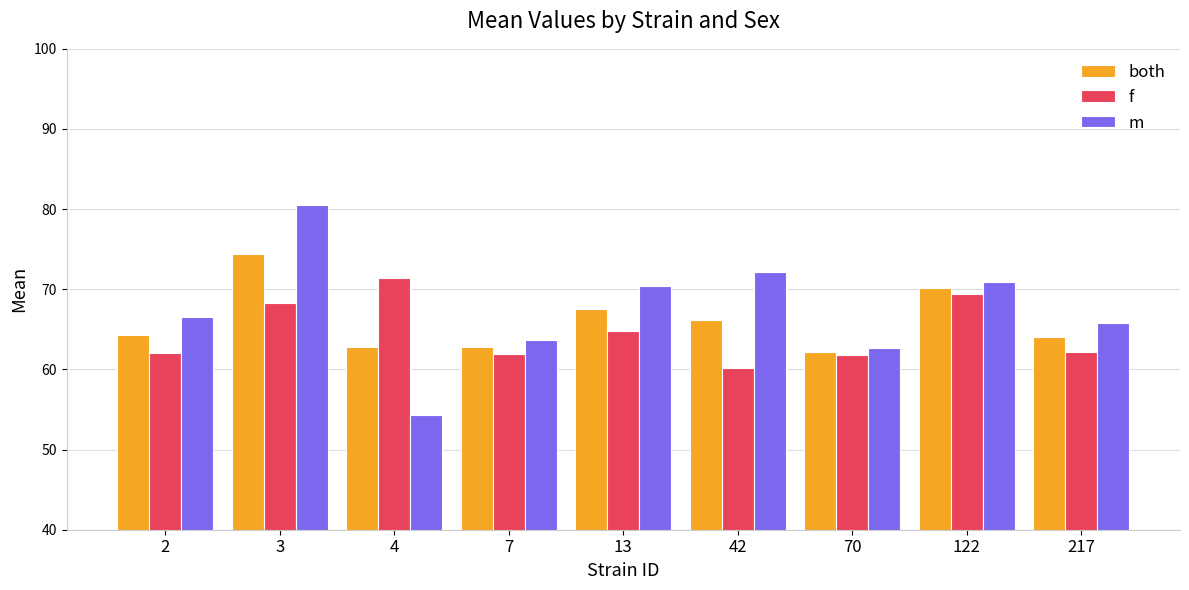

The m series shows 37.4 at 3. True or false?

False